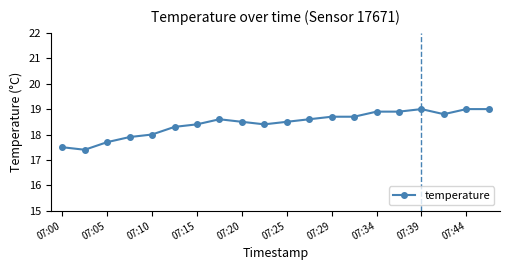

True or false: there are more than 0 points higher than both neighbors.

True